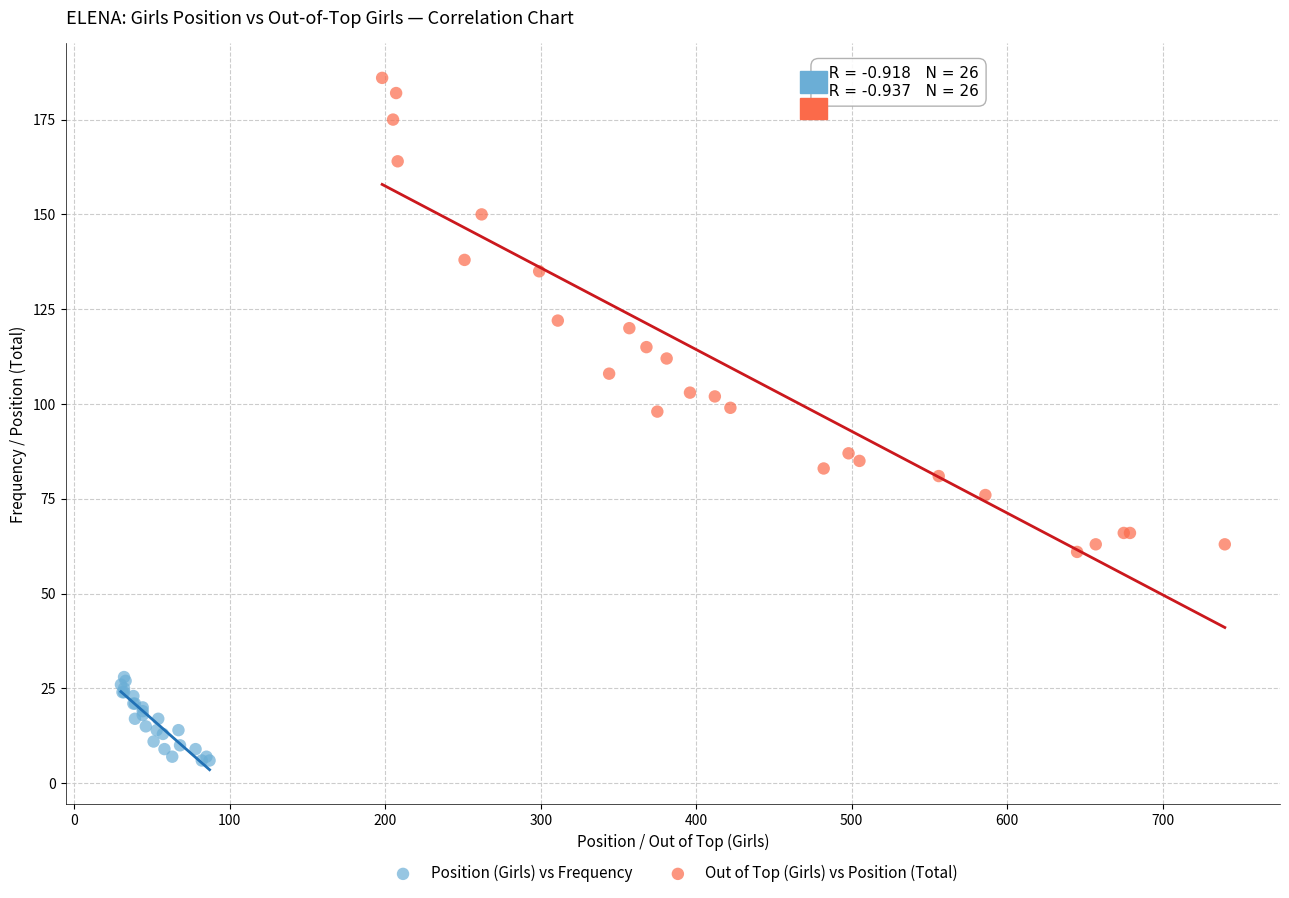

What are all the series names shown in the legend?

Position (Girls) vs Frequency, Out of Top (Girls) vs Position (Total)